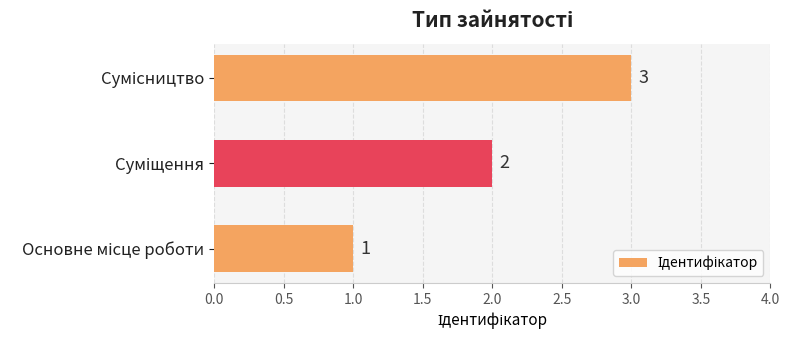

Count the values in the range 1 to 3.

3